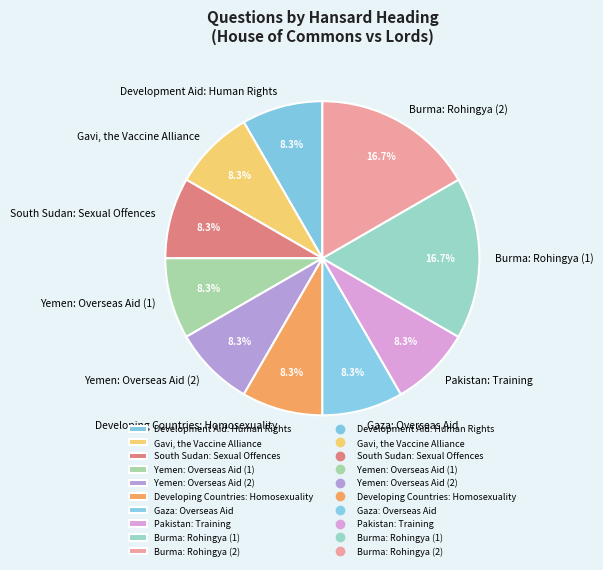

Is there a majority slice in this chart?

No